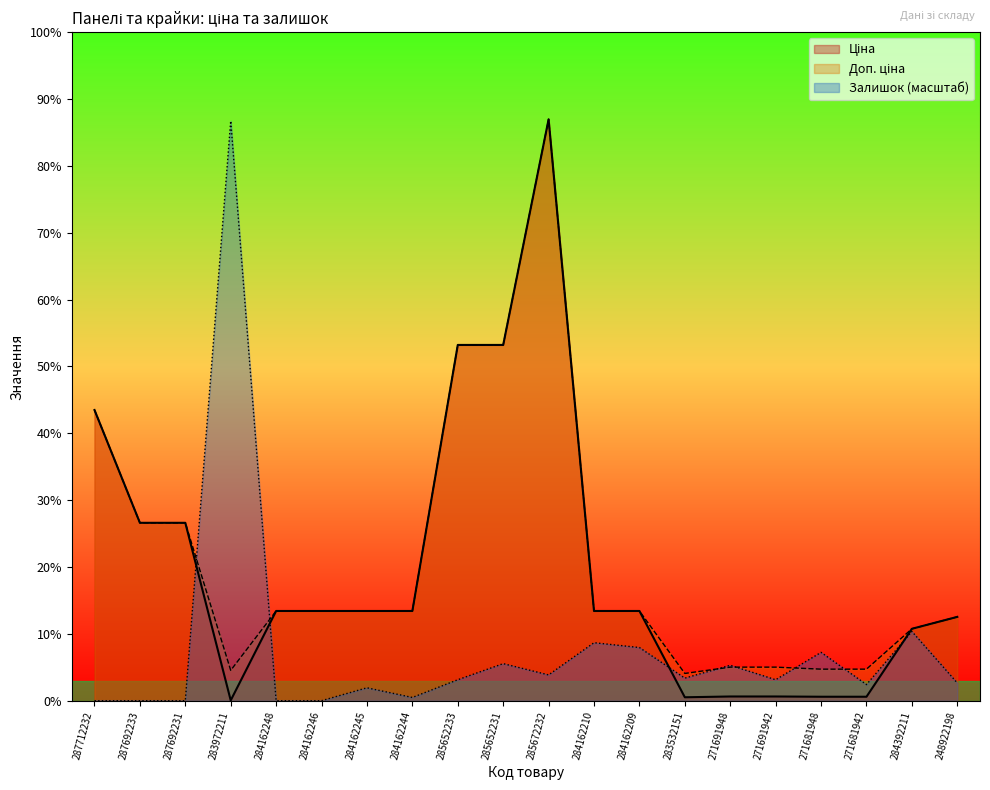

How many data points in Залишок are less than 2212?

9